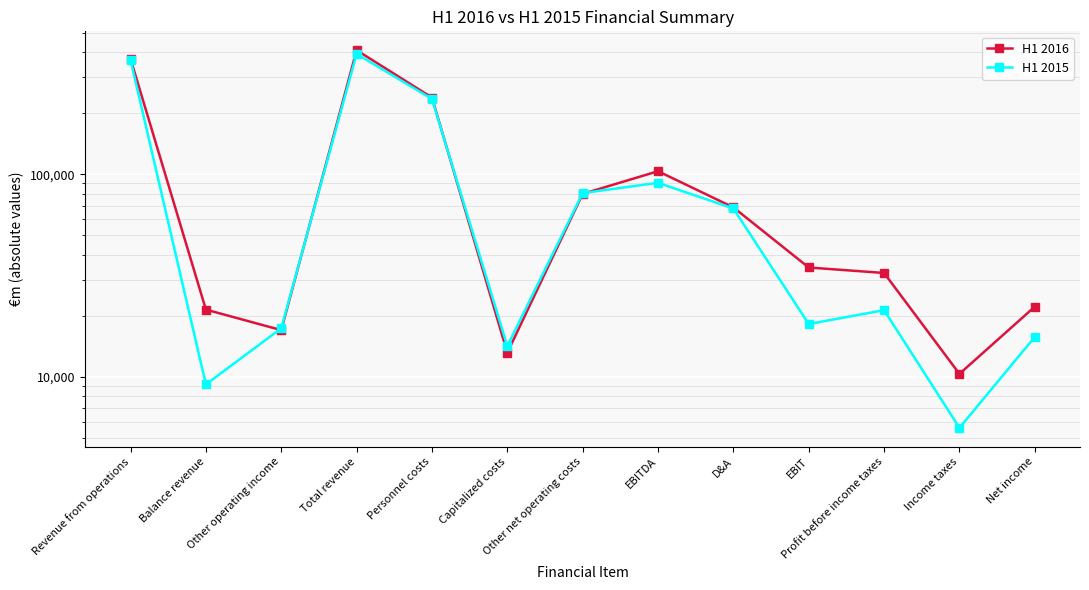

What is the label of the 5th point from the left?

Personnel costs